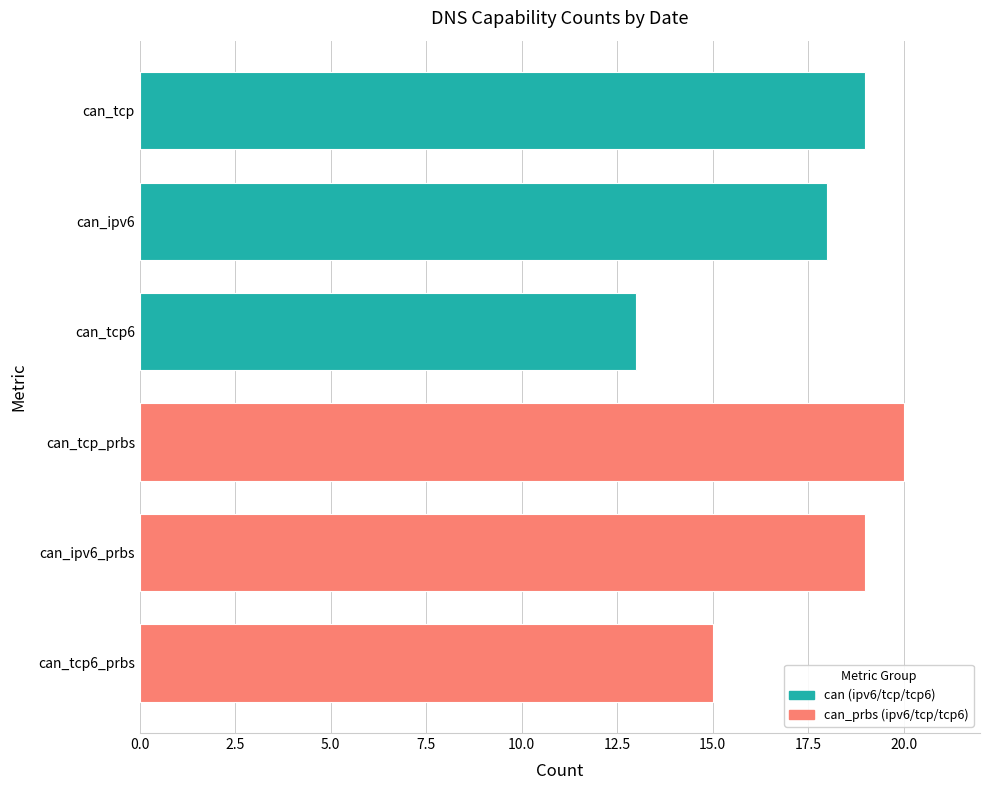

How many bars are there in total?

6